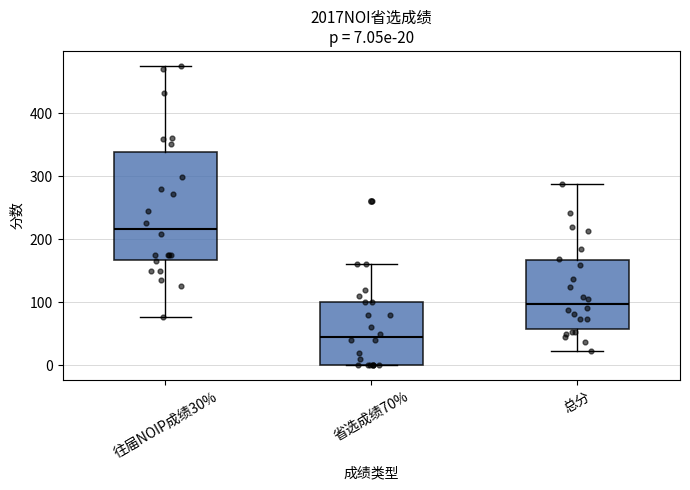

Which box has the highest median line?

往届NOIP成绩30%